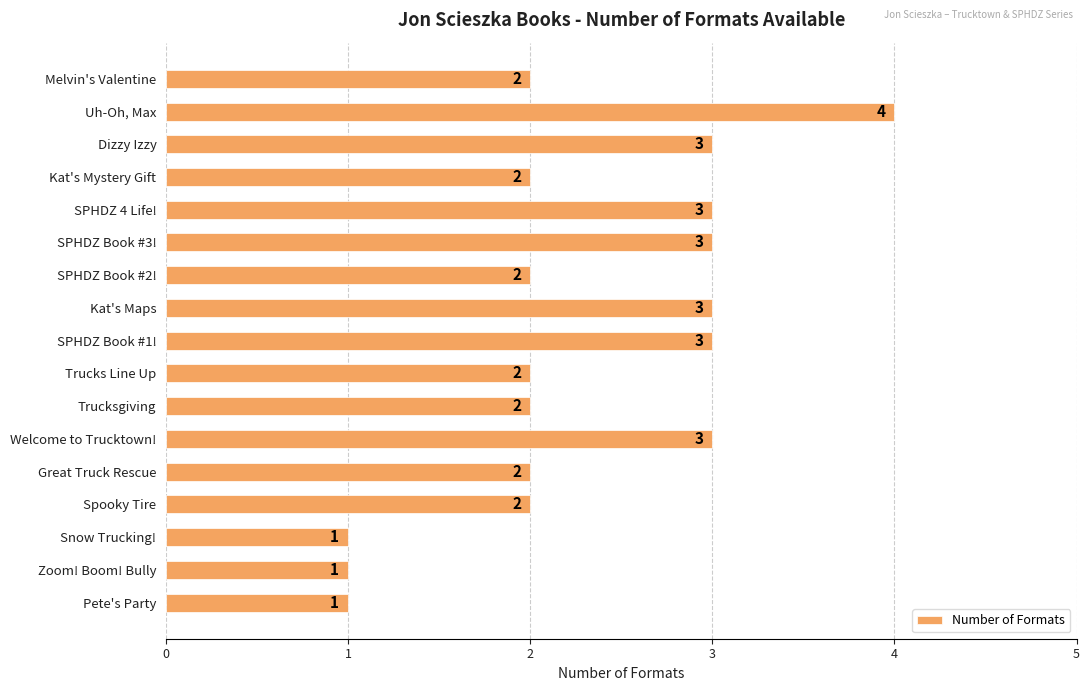

The chart shows a value of 1 at Great Truck Rescue. True or false?

False